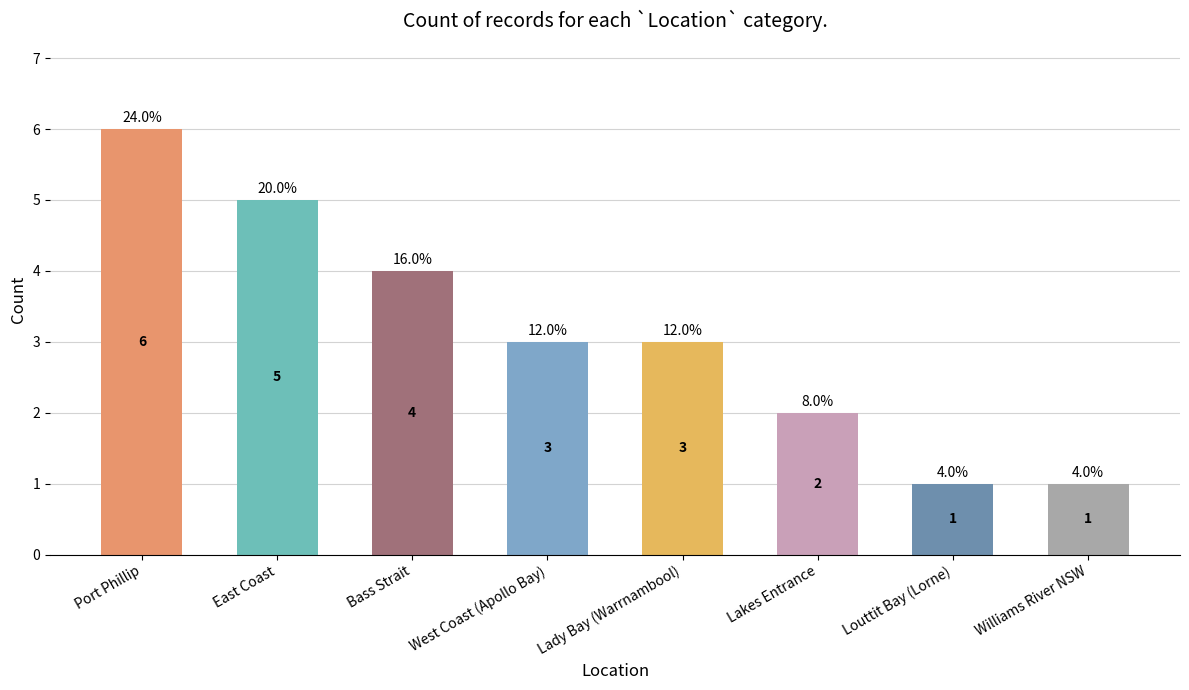

What is the sum of all values?

25